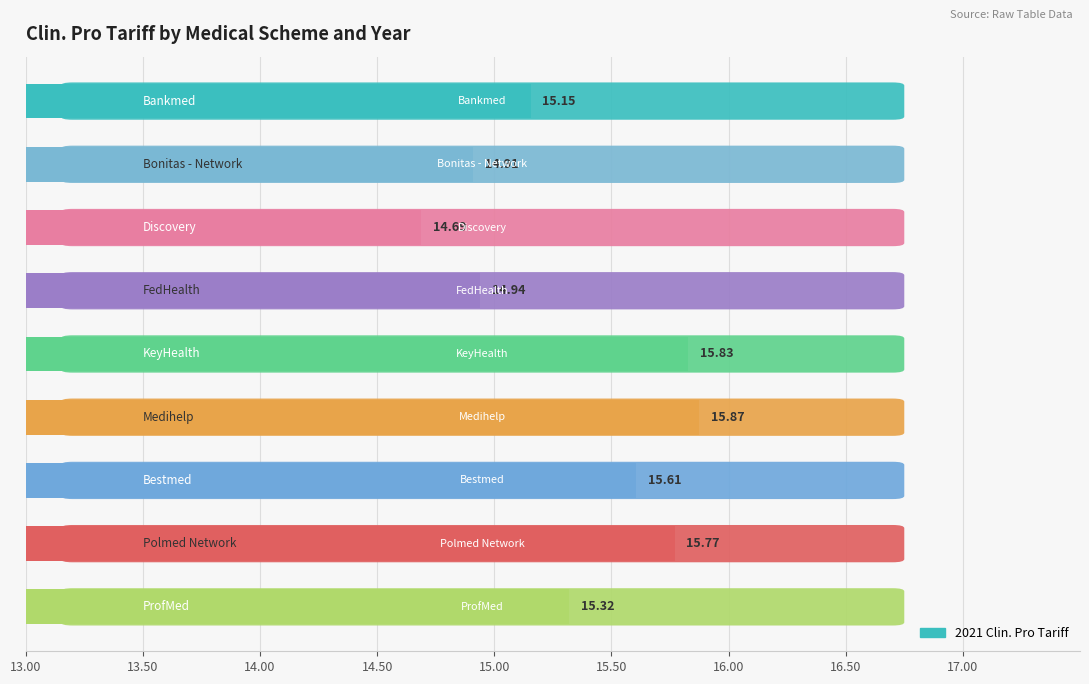

What is the sum of all values?

138.1